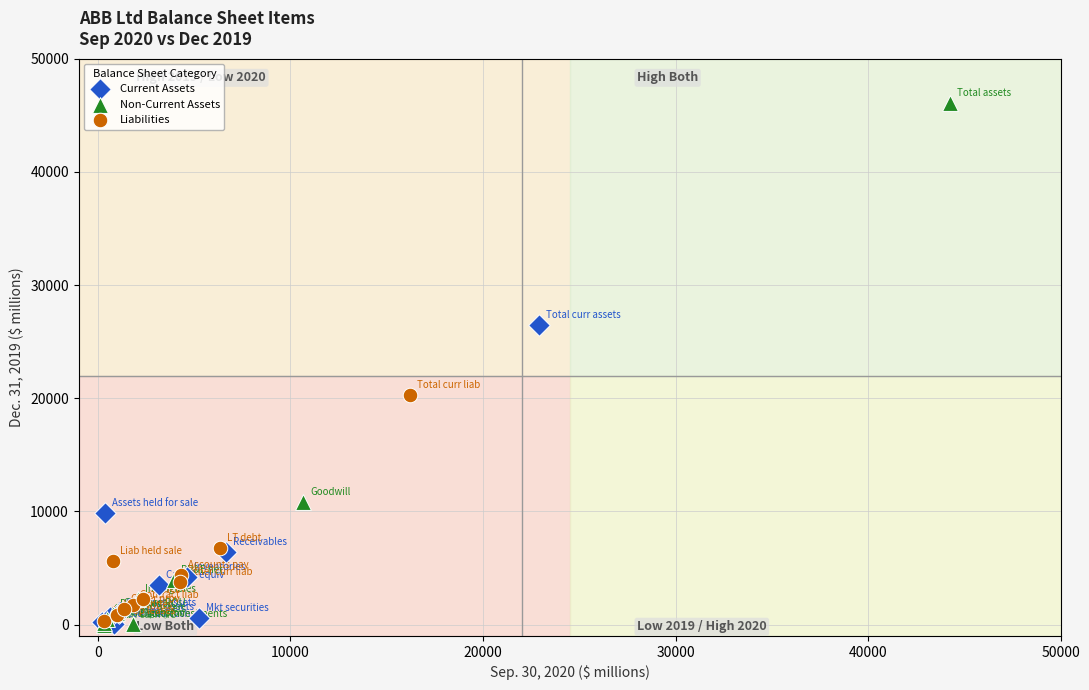

Which series contains the highest Y value?

Non-Current Assets